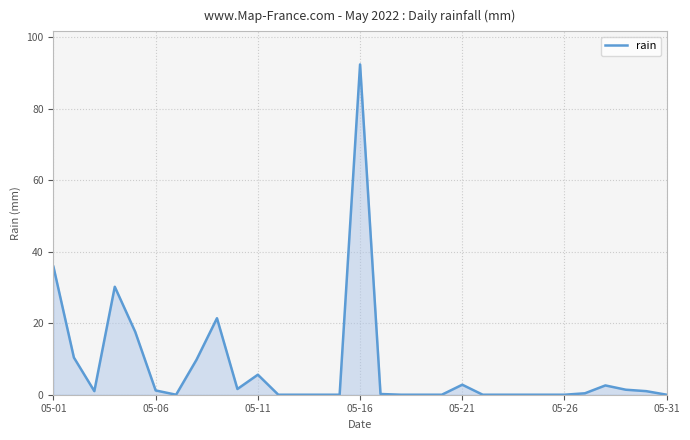

What is the difference between the maximum and minimum values?

92.4